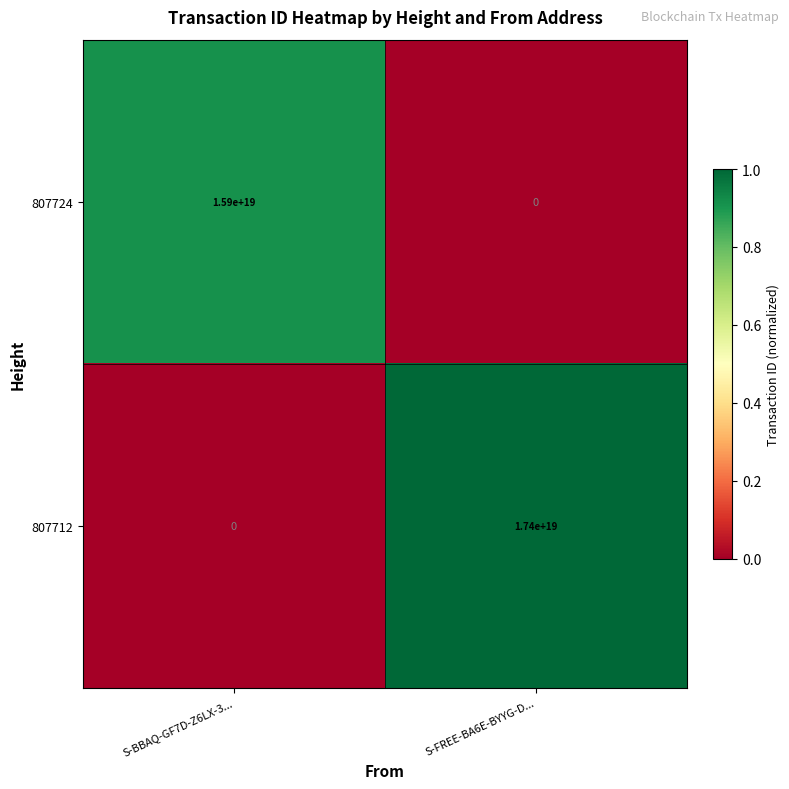

Between S-BBAQ-GF7D-Z6LX-3... and S-FREE-BA6E-BYYG-D..., which series saw the biggest shift?

807712